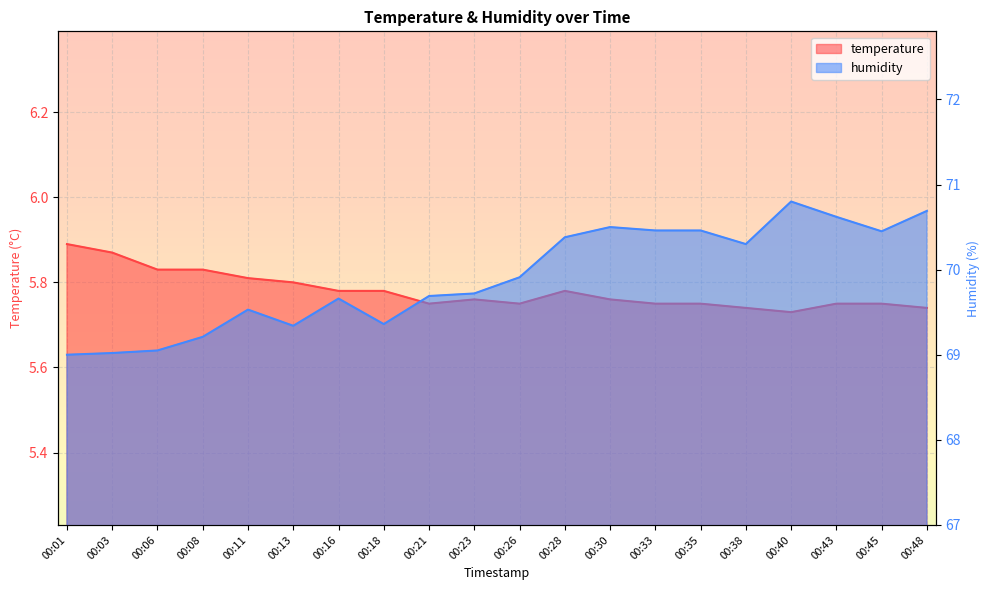

The temperature series shows 5.7 at 00:48. True or false?

True